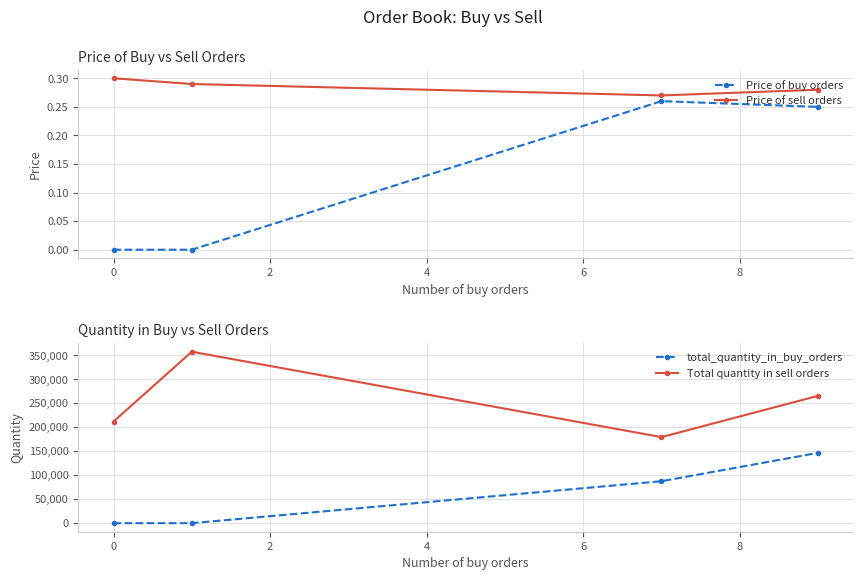

What is the maximum value shown in the chart?

357249.0